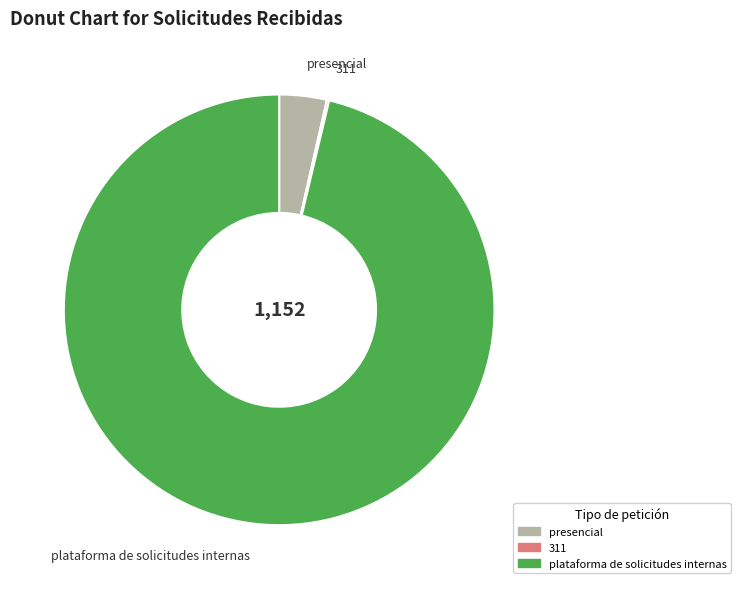

True or false: plataforma de solicitudes internas accounts for 96% of the total.

True